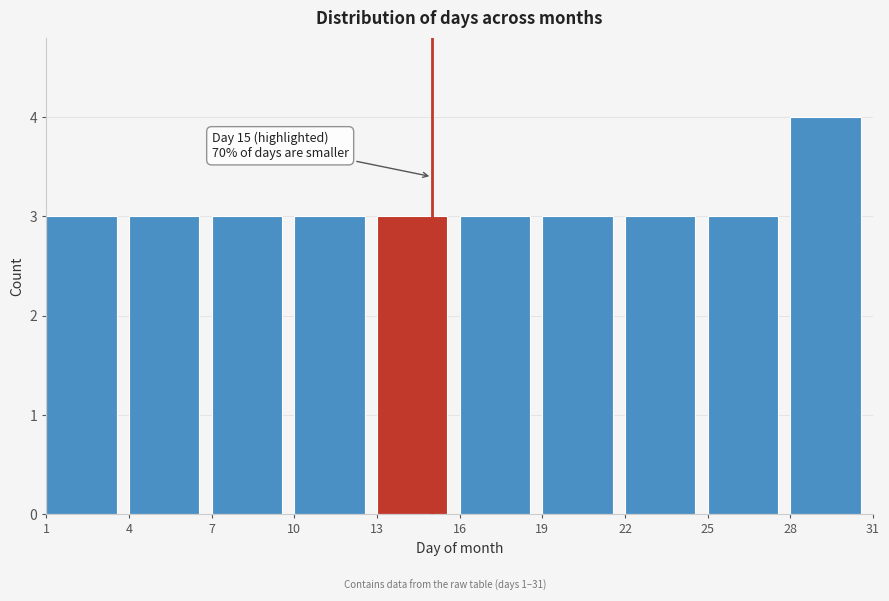

Over which range of the x-axis is the bar tallest?

28 to 31